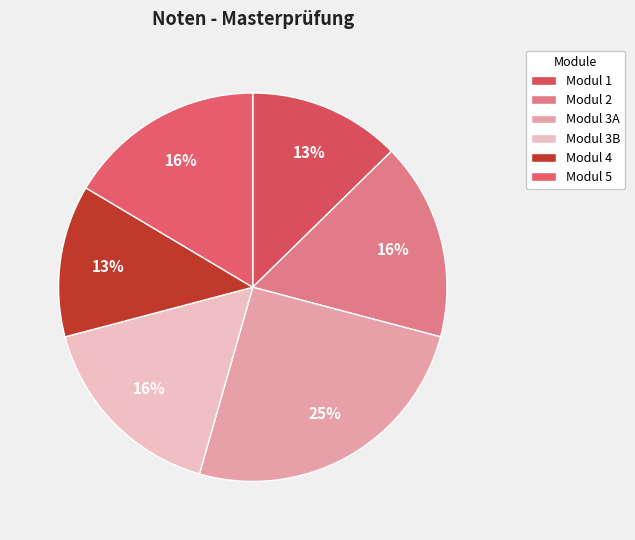

Rank the categories by value from lowest to highest.

Modul 1, Modul 4, Modul 2, Modul 3B, Modul 5, Modul 3A